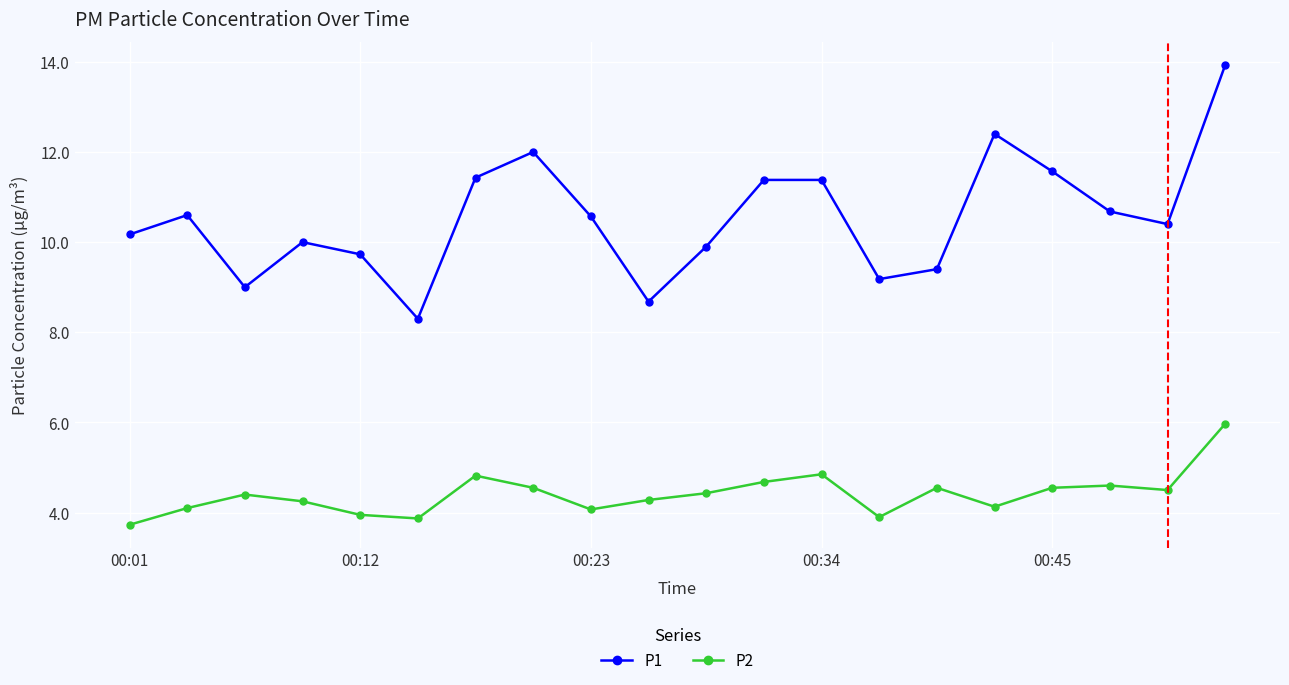

What is the smallest value displayed?

3.7